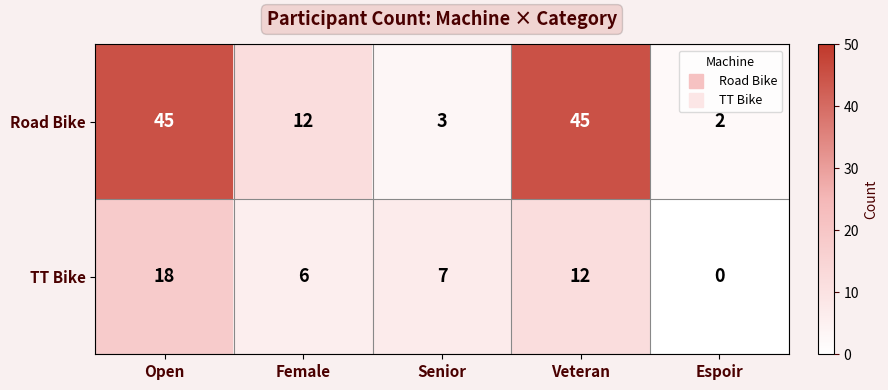

What is the spread (max minus min) of values at Female?

6